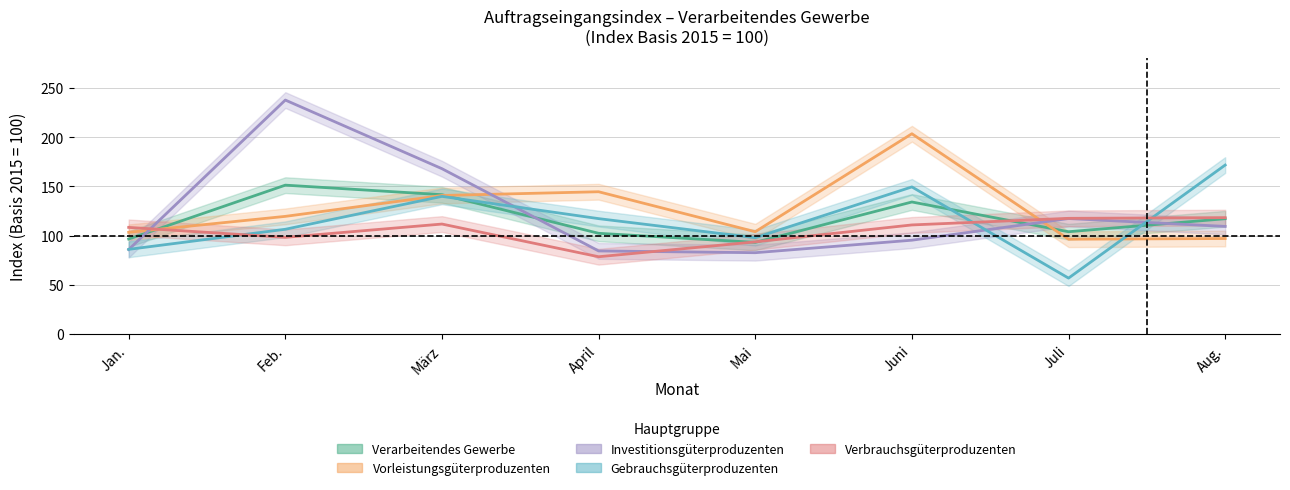

True or false: Investitionsgüterproduzenten has a value of 117.3 at Juli.

True